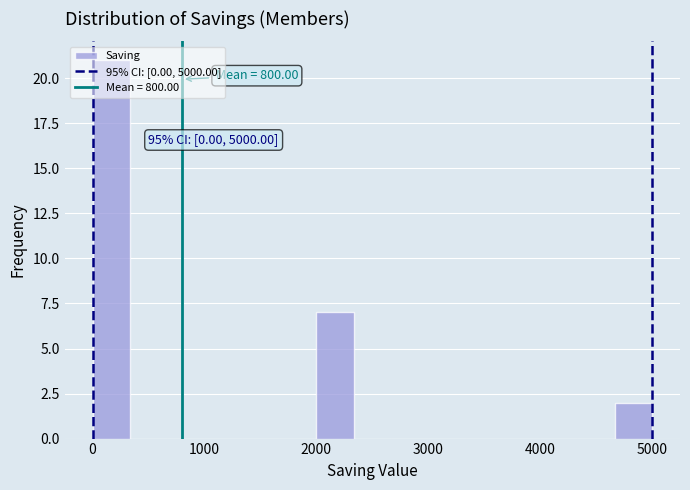

Read against the x-axis, roughly where is the centre of the tallest bar?

200